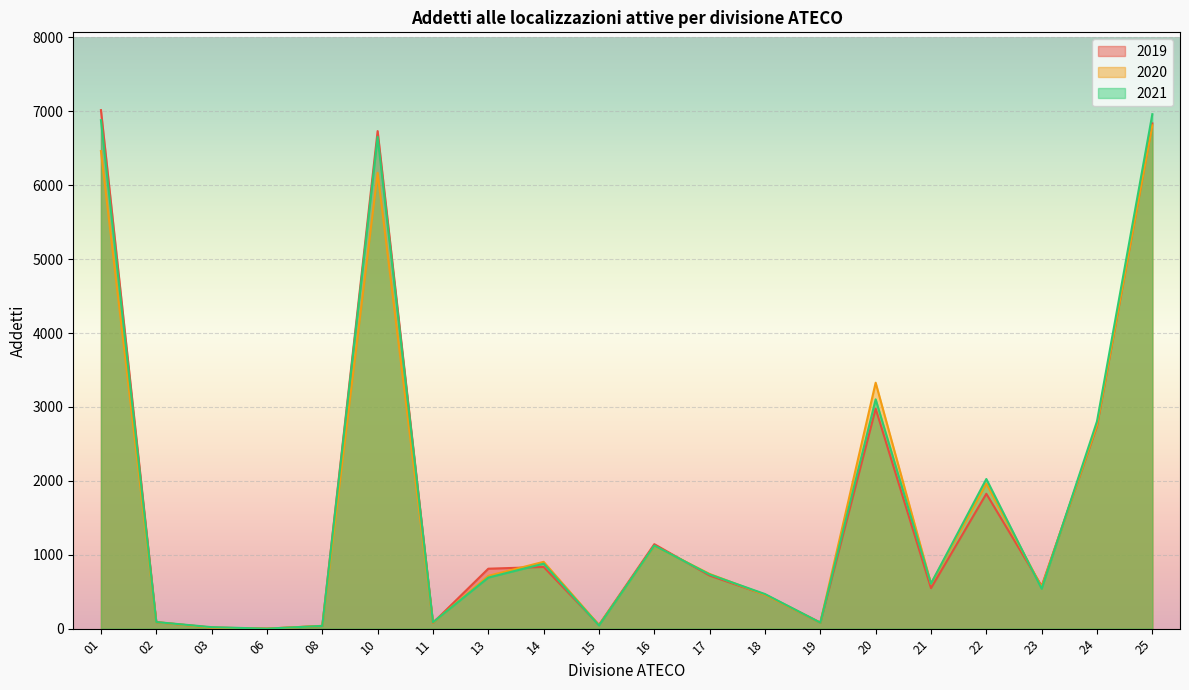

What is the spread (max minus min) of values at 16?

24